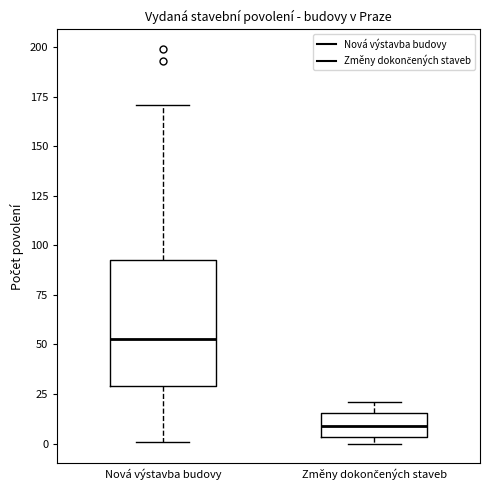

Reading left to right, read every box against the y-axis: the position of its median line, the range the box covers, and the ends of its whiskers. The values are not printed on the chart, so give them approximately, as read against the axis.

Nová výstavba budovy: median 55, box 30 to 95, whiskers 0 to 170
Změny dokončených staveb: median 10, box 5 to 15, whiskers 0 to 20